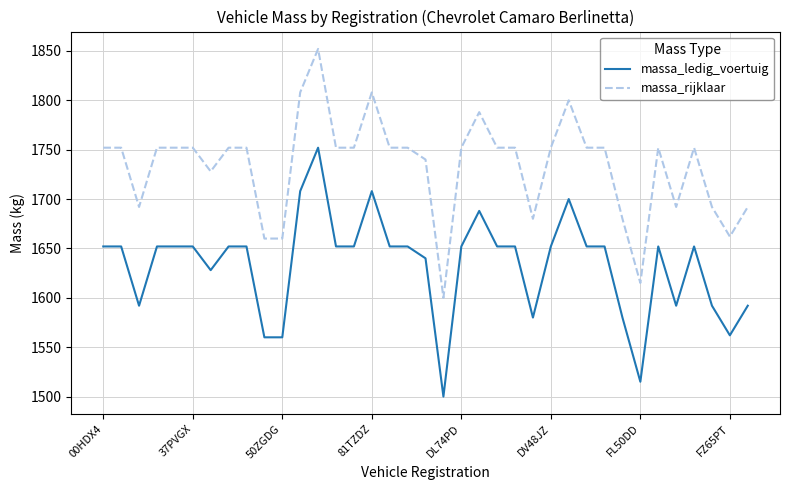

Which series has the largest total across all categories?

massa_rijklaar